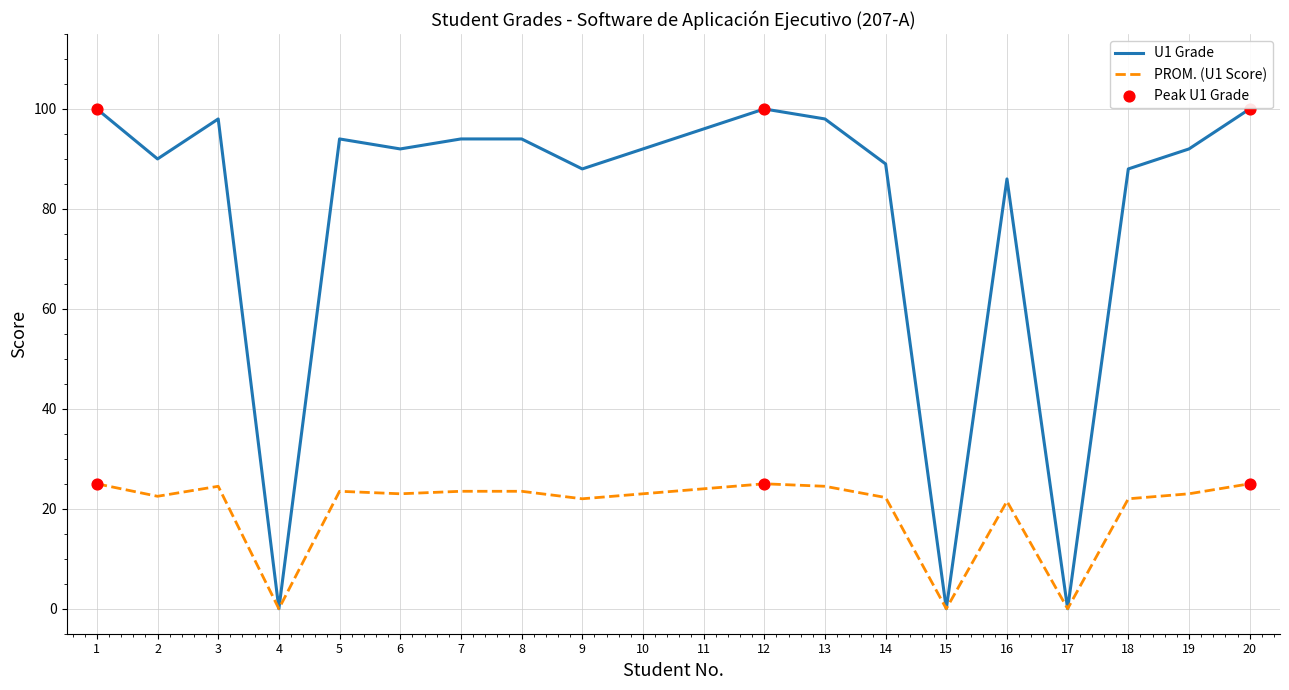

Which series changed the most between 2 and 12?

U1 Grade